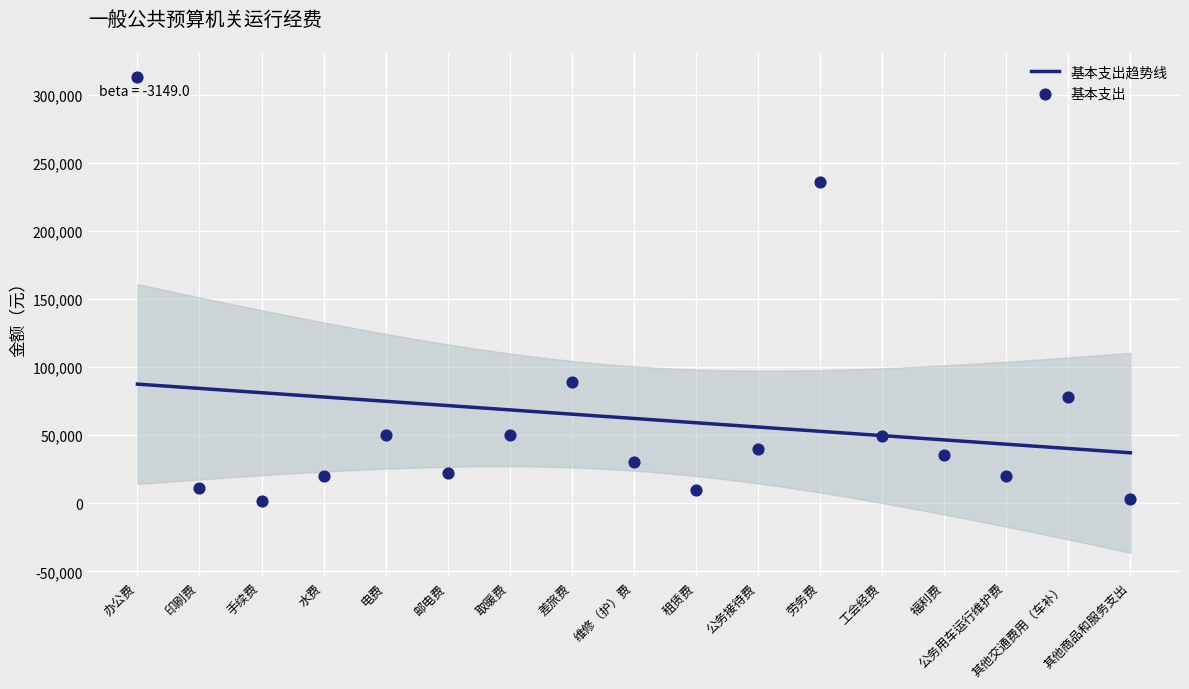

Approximately how many times larger is the value at 其他商品和服务支出 compared to 印刷费?

0.3